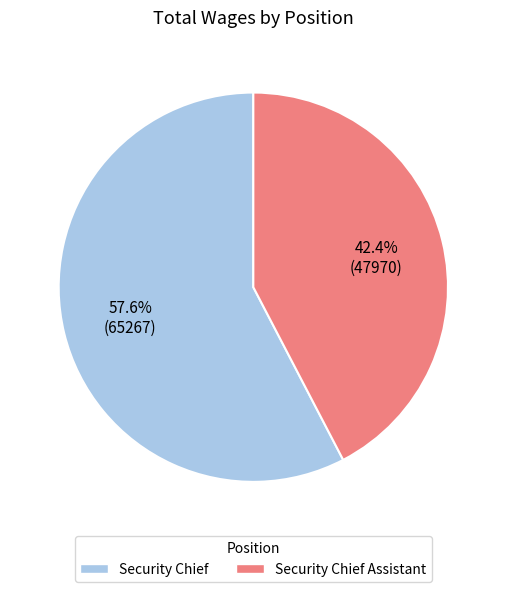

To the nearest percent, what is the average slice percentage?

50%